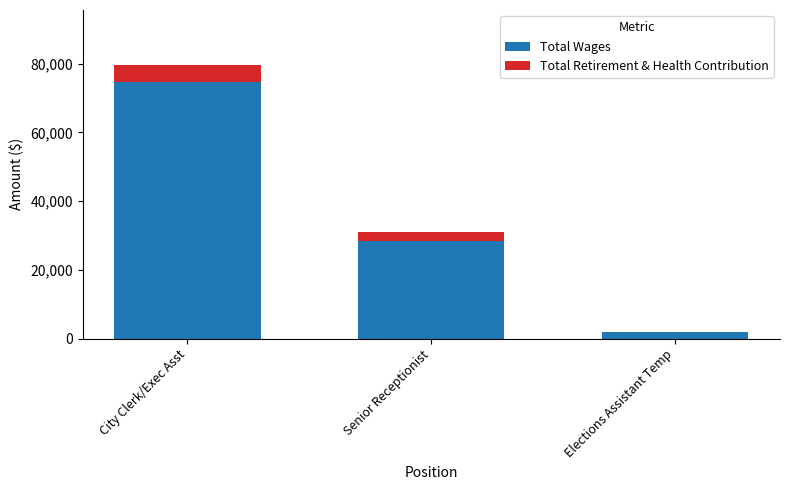

What is the sum of all Total Wages values?

105065